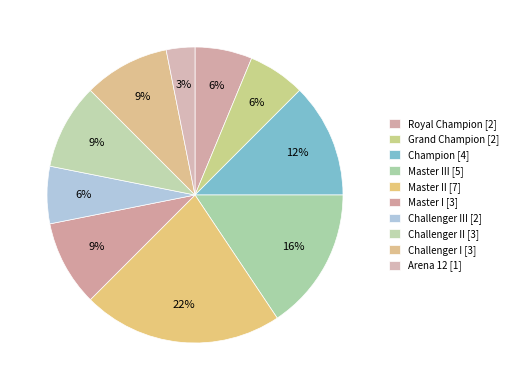

Does any single category account for the majority?

No